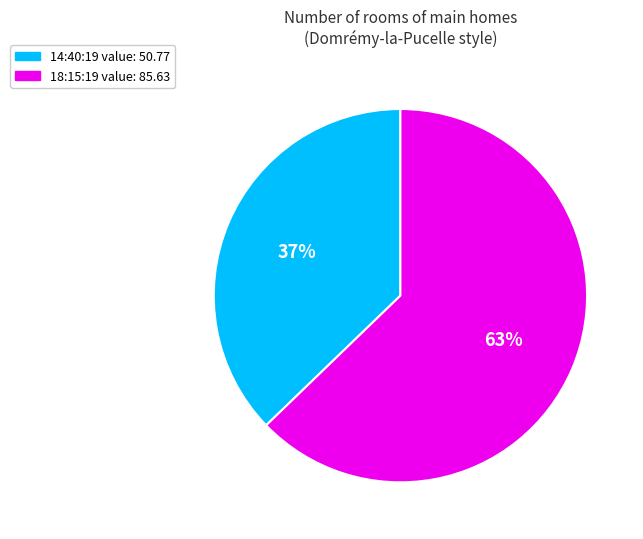

Count the number of slices in the pie.

2